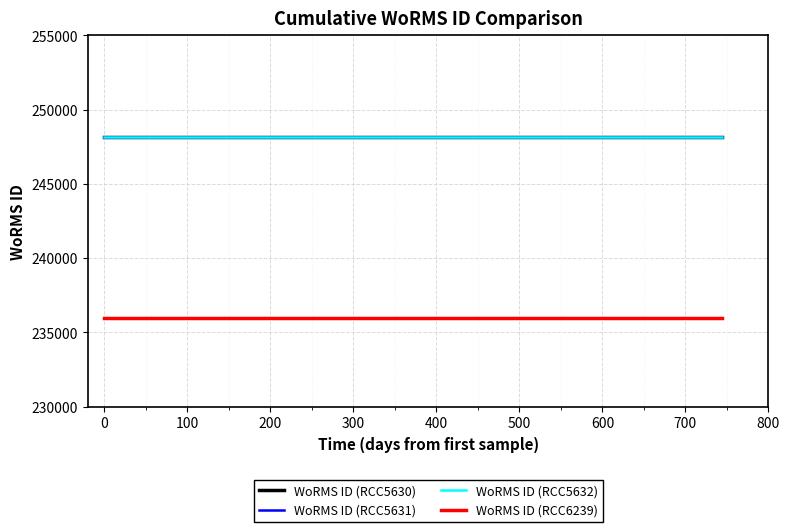

What is the value of the WoRMS ID (RCC6239) point at the 2nd from the left?

235955